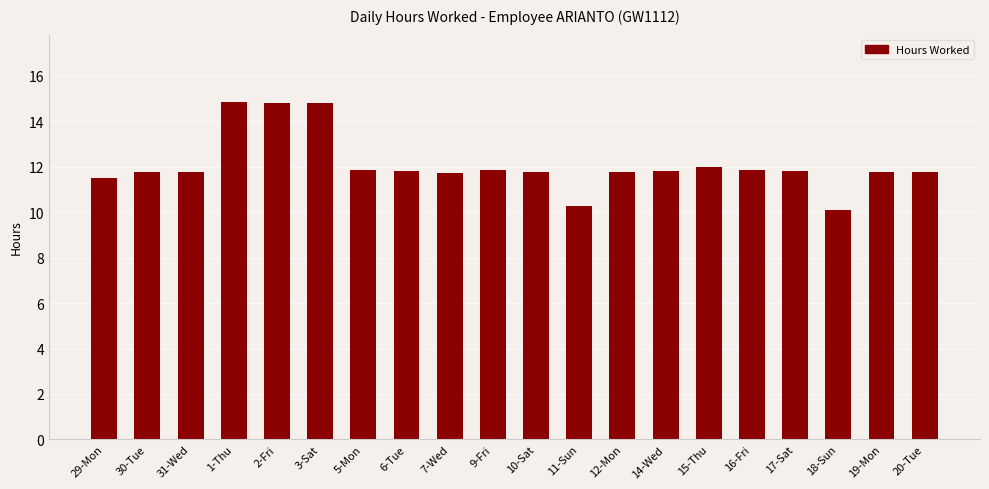

What is the difference between the second highest and minimum values?

4.7